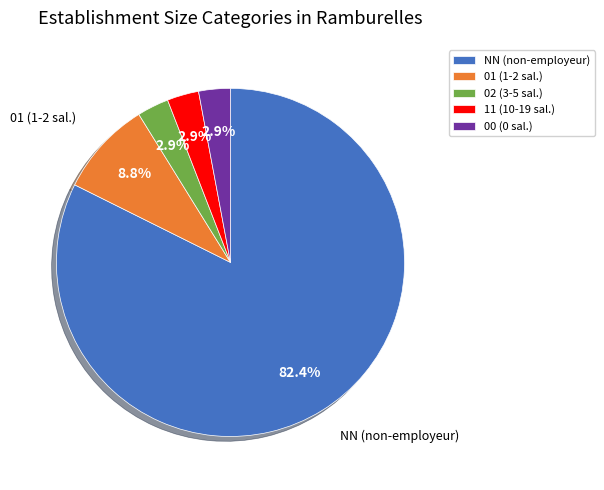

The NN slice represents 70% of the pie. True or false?

False